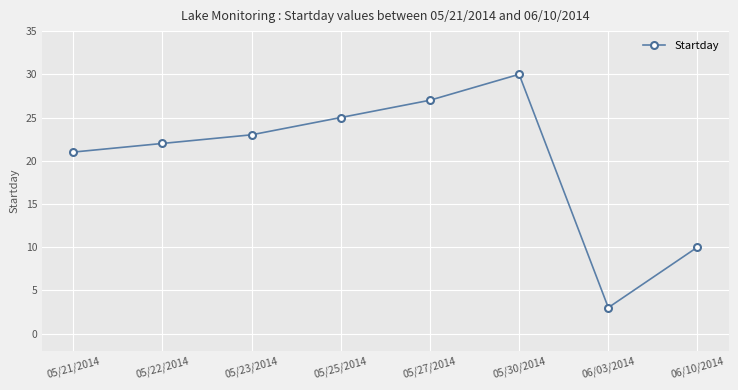

Count the number of data series in this chart.

1